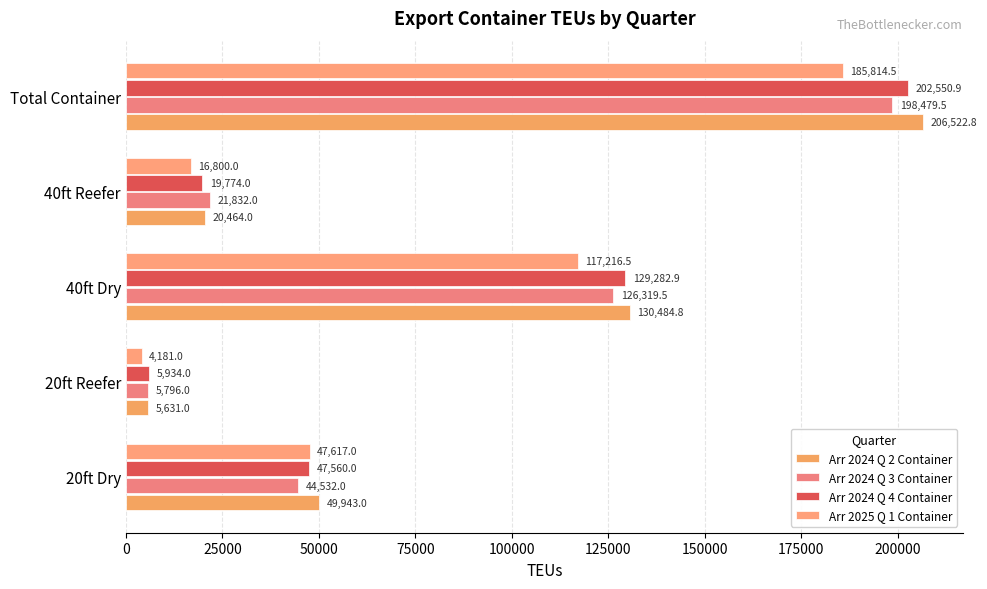

Rank the series by their maximum value, from highest to lowest.

Arr 2024 Q 2 Container, Arr 2024 Q 4 Container, Arr 2024 Q 3 Container, Arr 2025 Q 1 Container